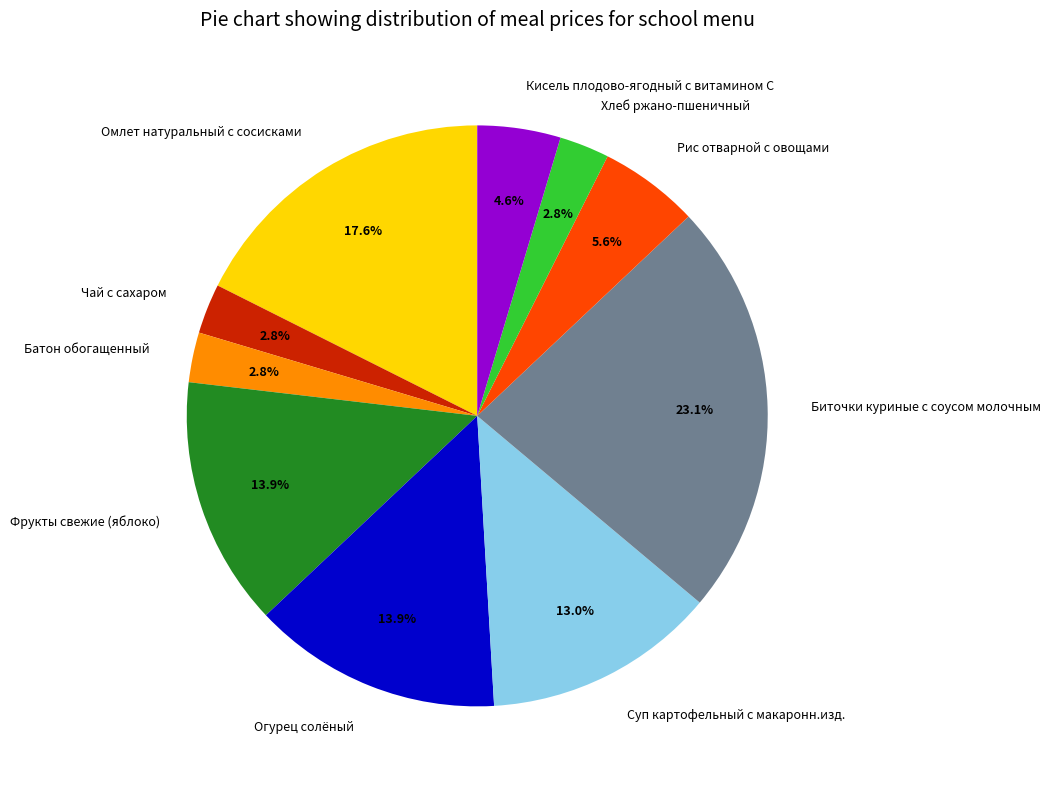

What is the total percentage of Чай с сахаром and Фрукты свежие (яблоко)?

16.7%